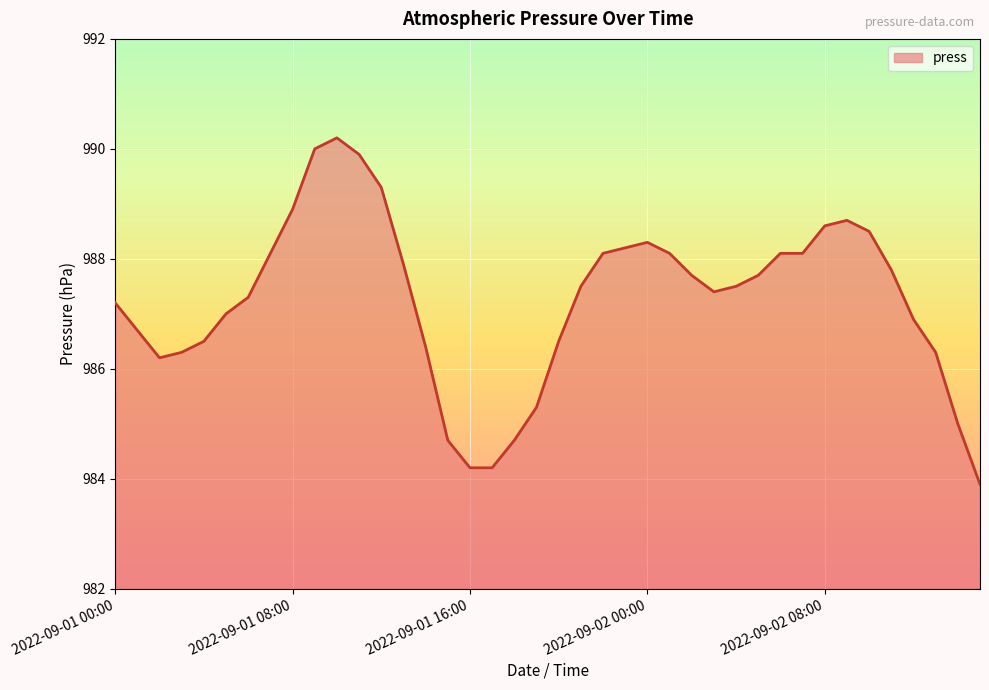

What is the difference between the second highest and minimum values?

6.1